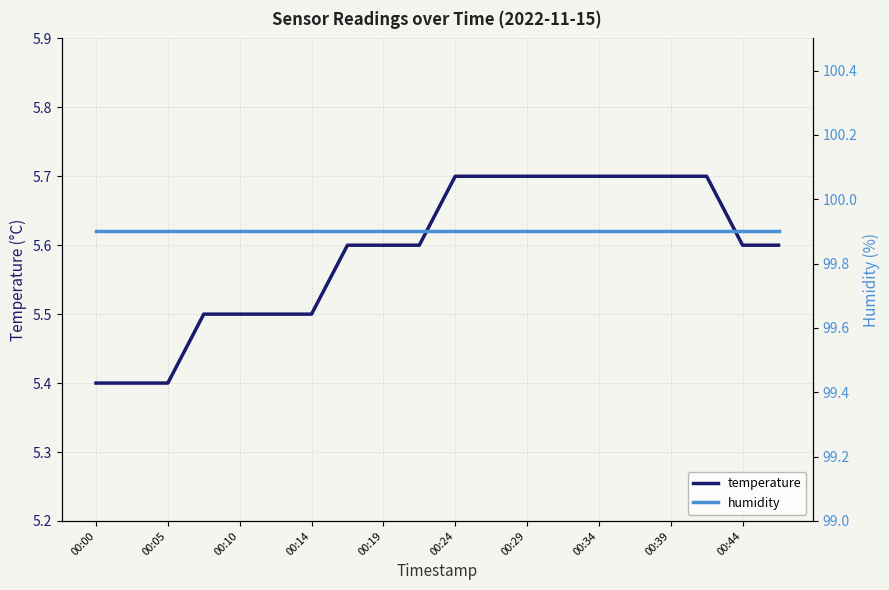

Is it true that temperature equals 5.4 at 00:05?

True